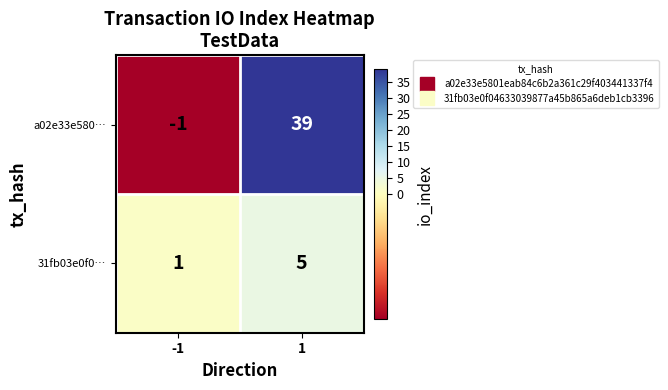

Rank the series at 1 from lowest to highest value.

31fb03e0f0…, a02e33e580…